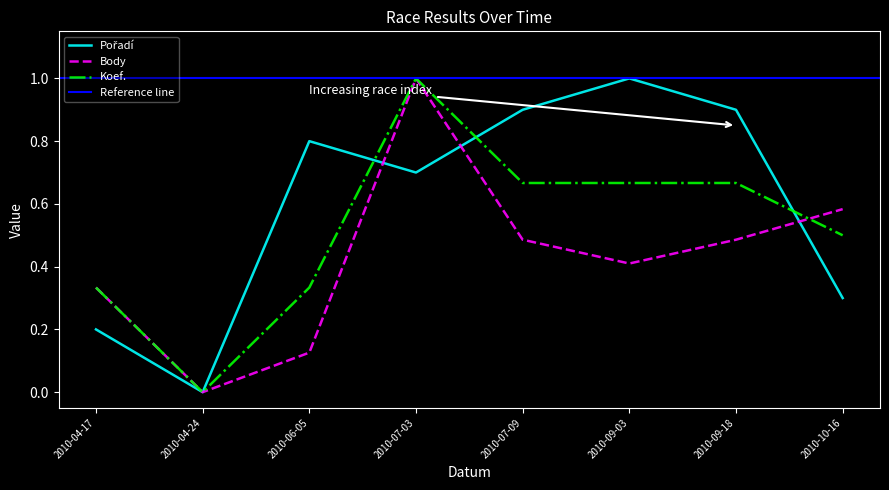

Which category has the lowest value across all series?

2010-04-24